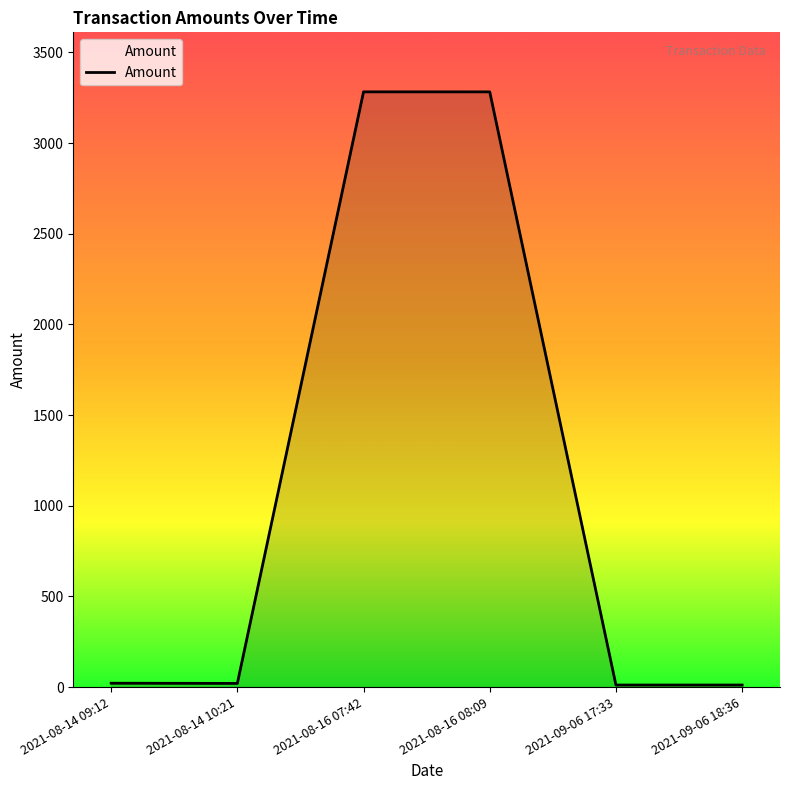

What is the ratio of the value at 2021-08-16 07:42 to the value at 2021-08-16 08:09?

1.0